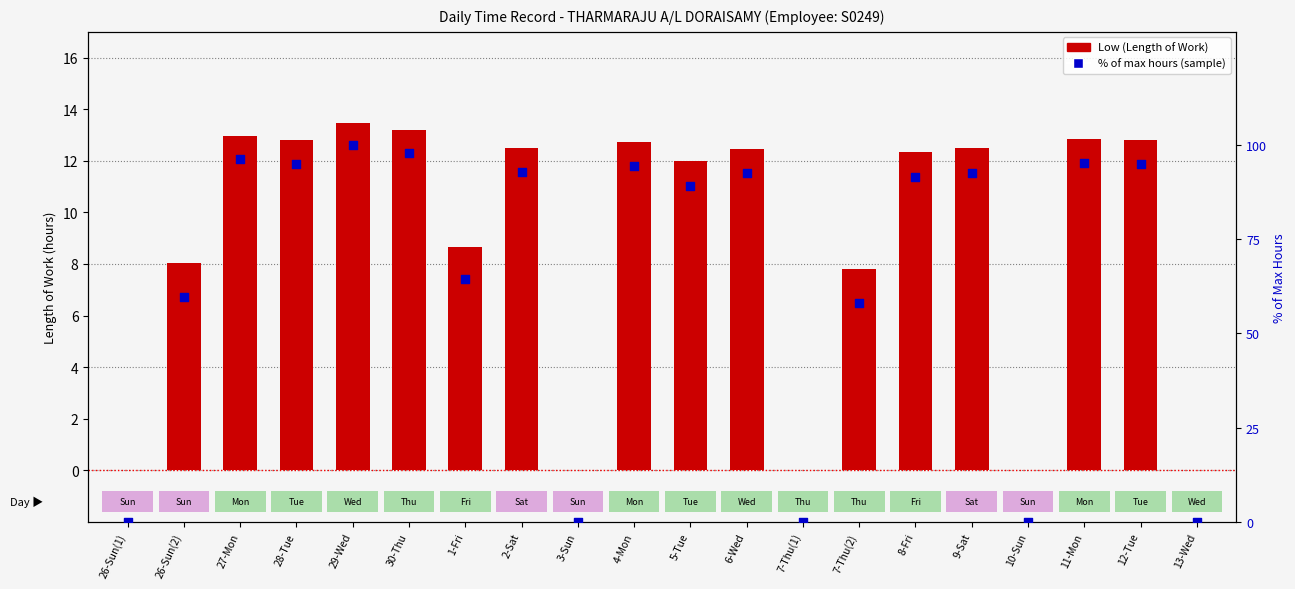

What are all the series names shown in the legend?

Low (Length of Work), % of max hours (sample)